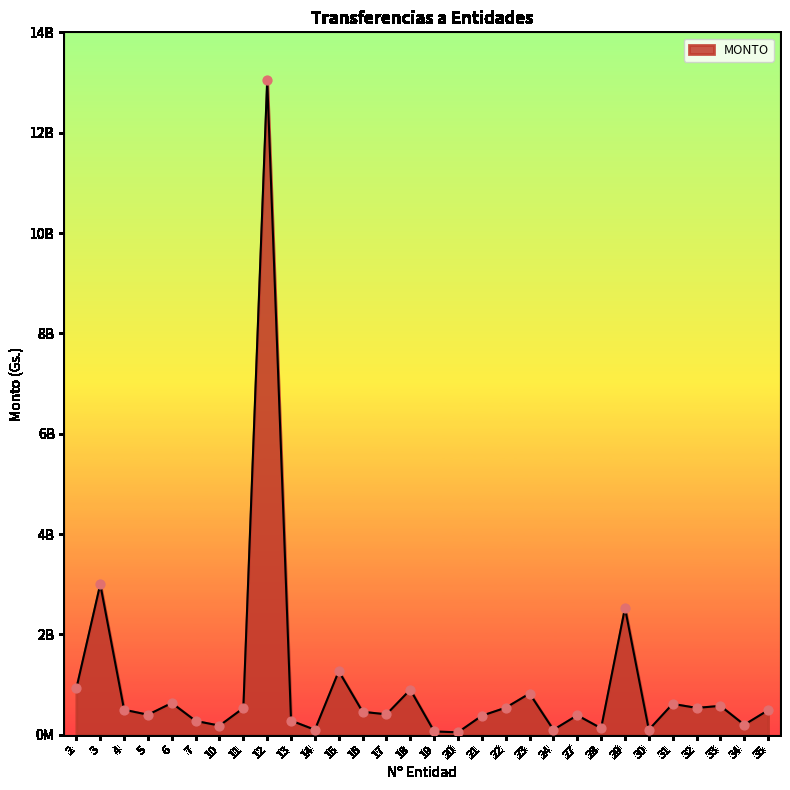

Does the chart have visible grid lines?

No